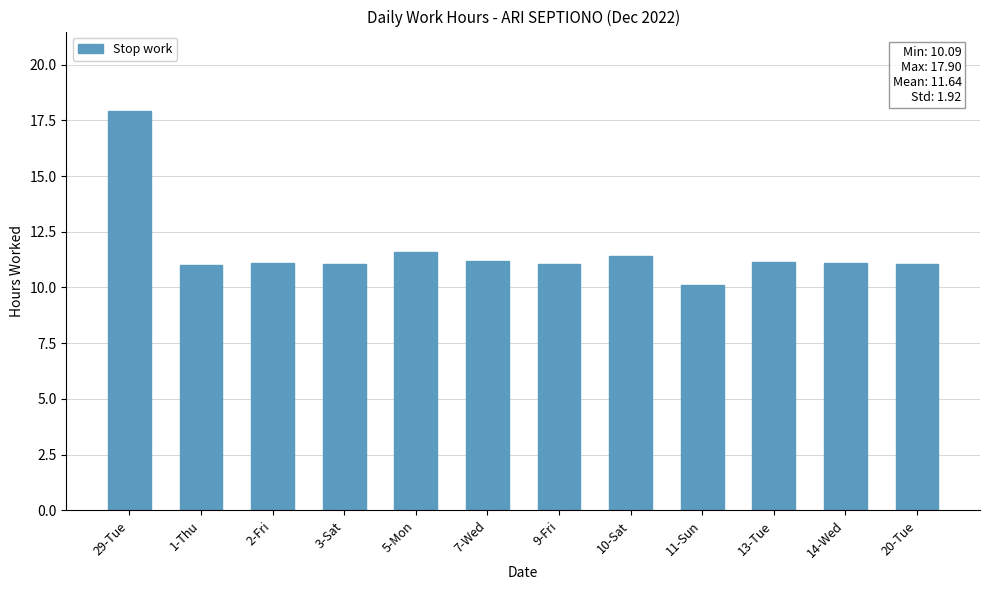

At which label does the data first exceed 11?

29-Tue